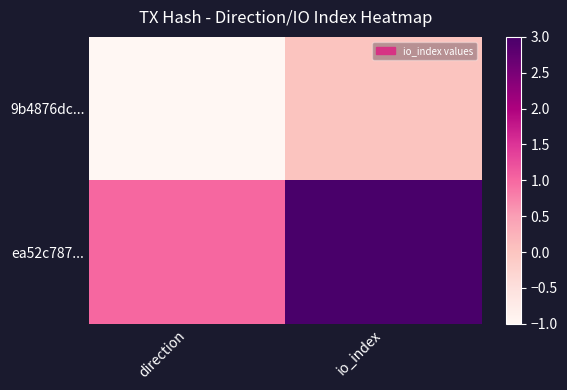

What is the difference between the highest and lowest values at io_index?

3